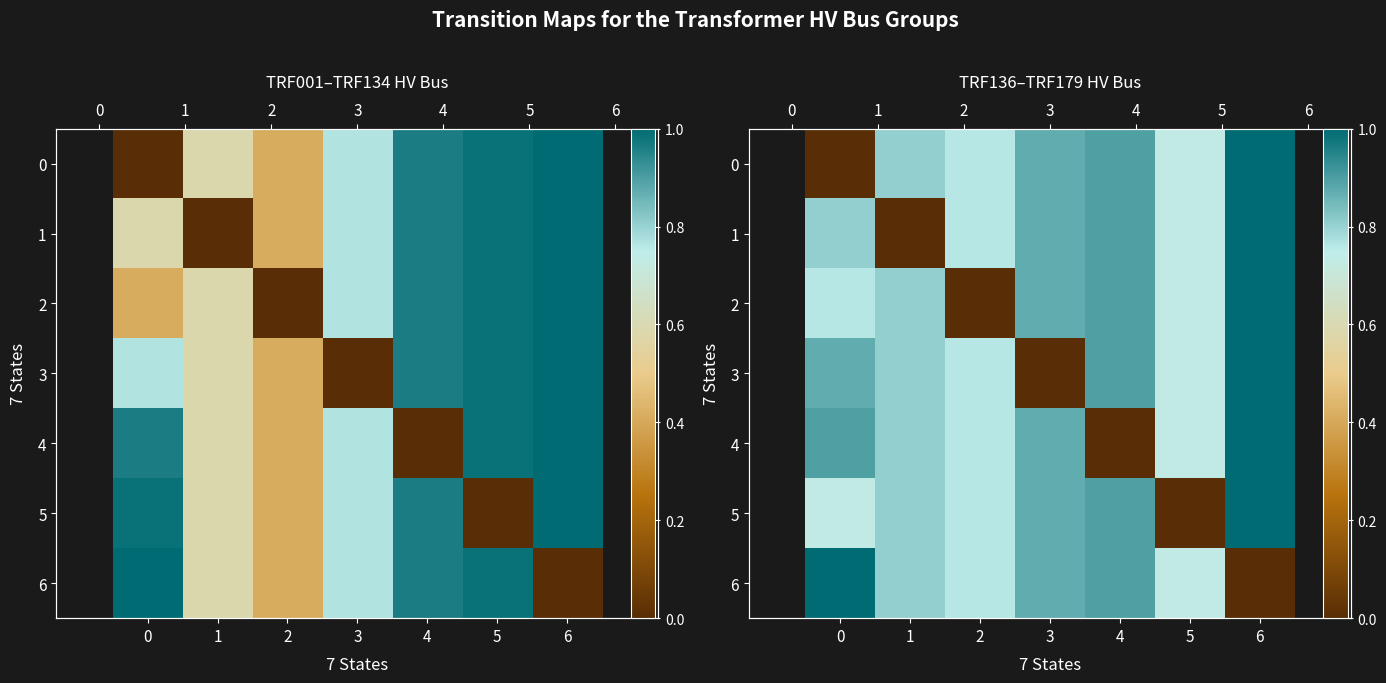

The value of 4 at 1 is 1.1. True or false?

False